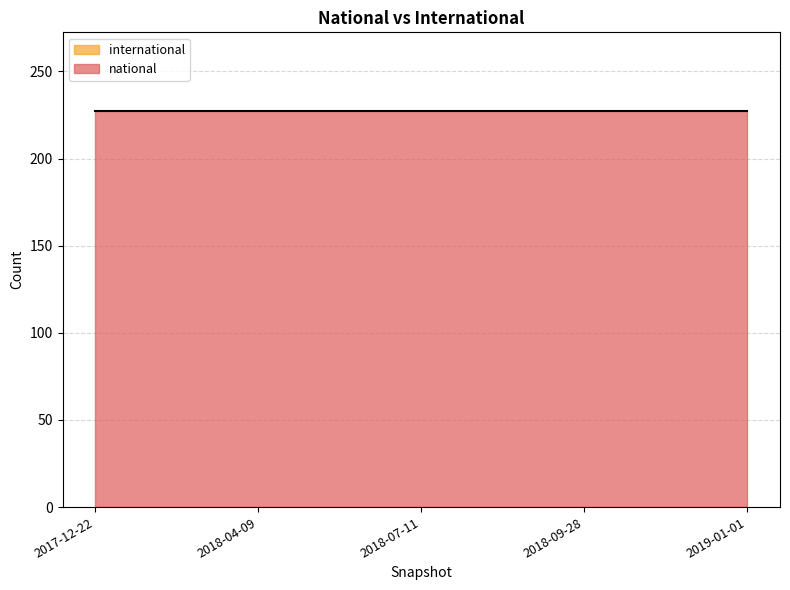

What is the label of the 1st point from the right?

2019-01-01